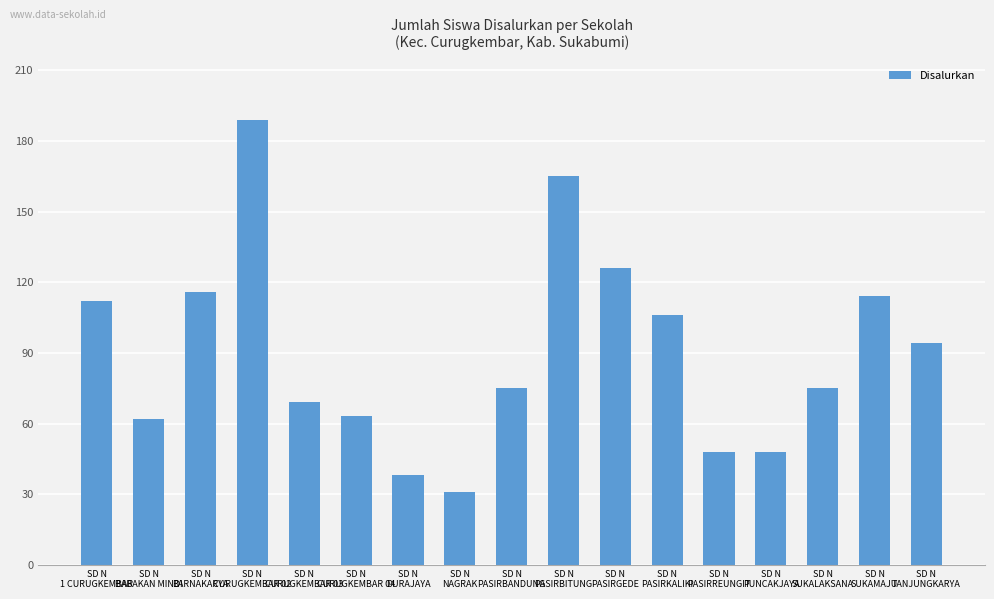

Reading right to left, what are all the values shown in this chart?

94	114	75	48	48	106	126	165	75	31	38	63	69	189	116	62	112